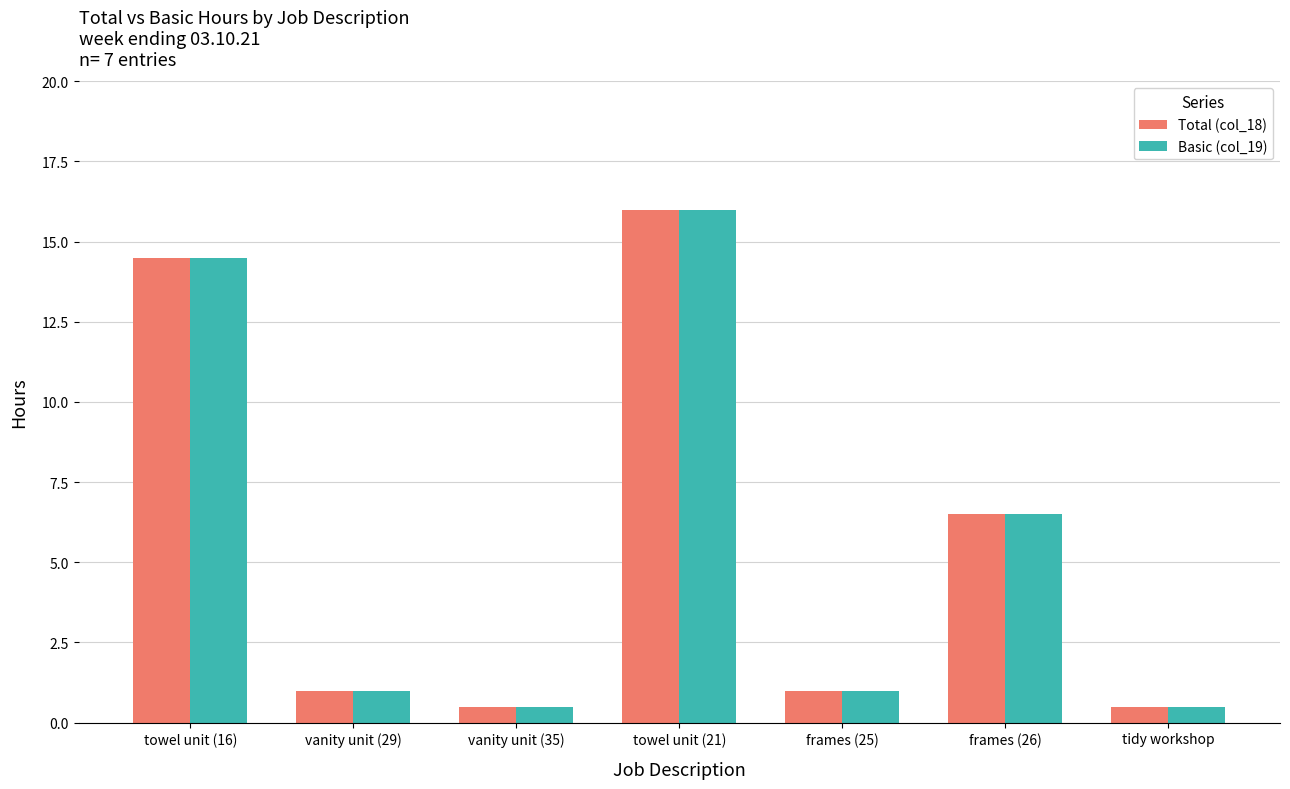

What is the maximum value for Total (col_18)?

16.0